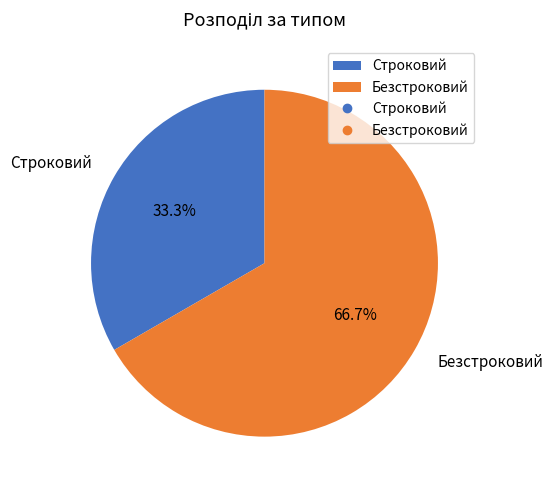

How many slices are in this pie chart?

2